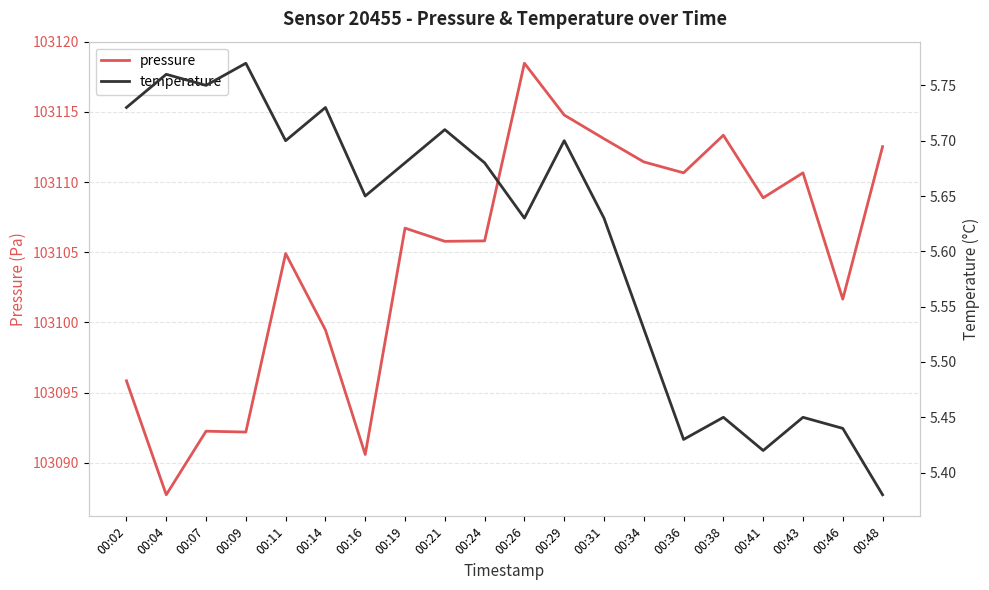

In temperature, how many points are lower than both neighbors (excluding endpoints)?

6